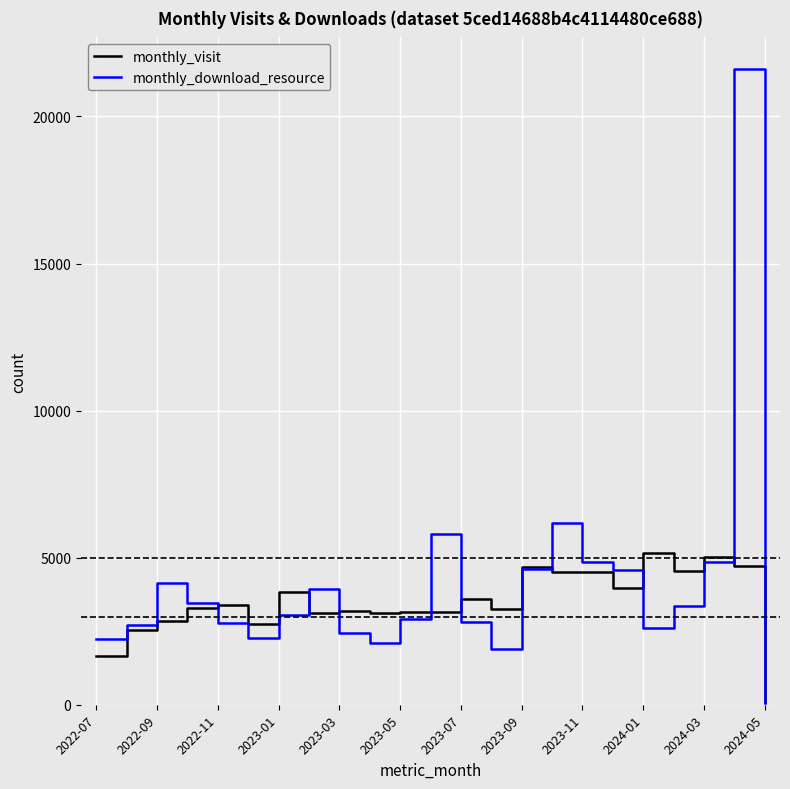

List the series in order of their peak value, lowest first.

monthly_visit, monthly_download_resource